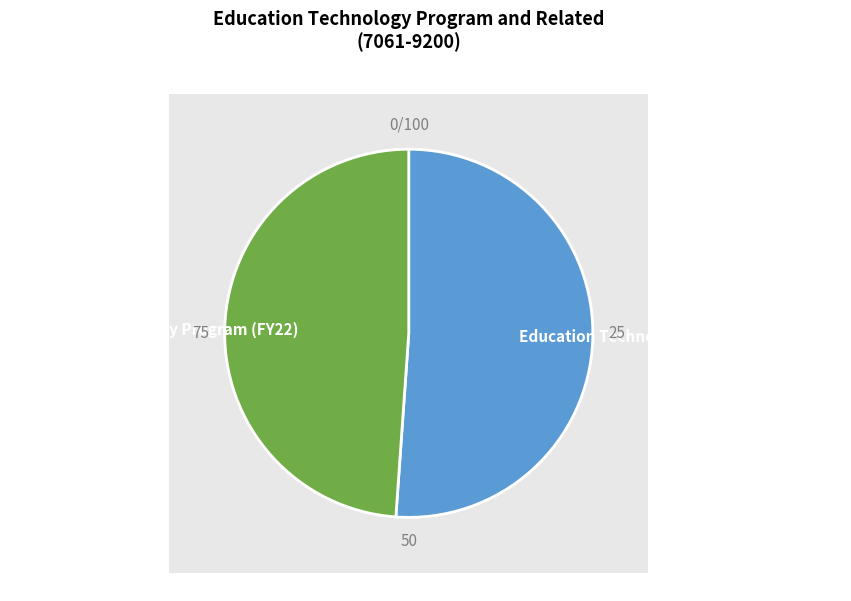

Is it true that Education Technology Program (FY23 GAA) is 51% of the pie?

True